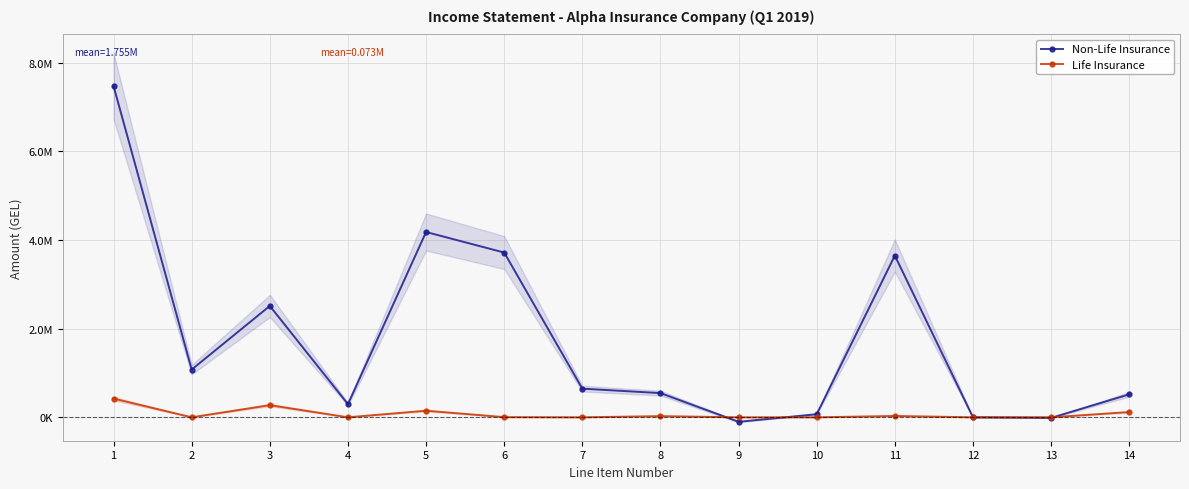

True or false: Non-Life Insurance and Life Insurance intersect in this chart.

True